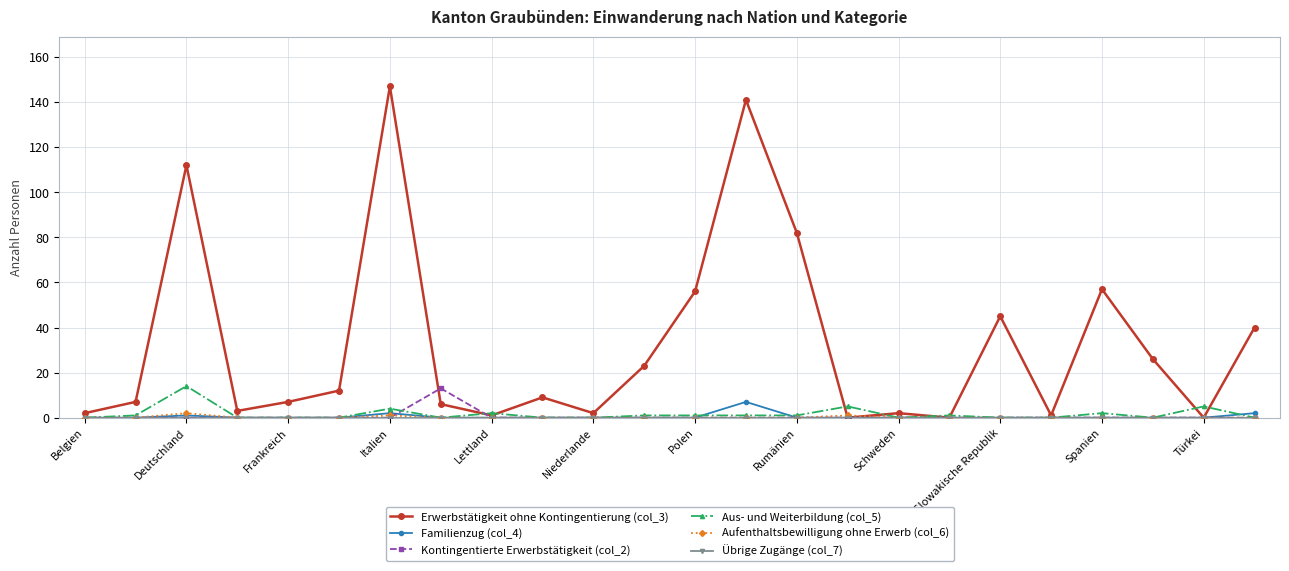

Which series has the widest spread of values?

Erwerbstätigkeit ohne Kontingentierung (col_3)